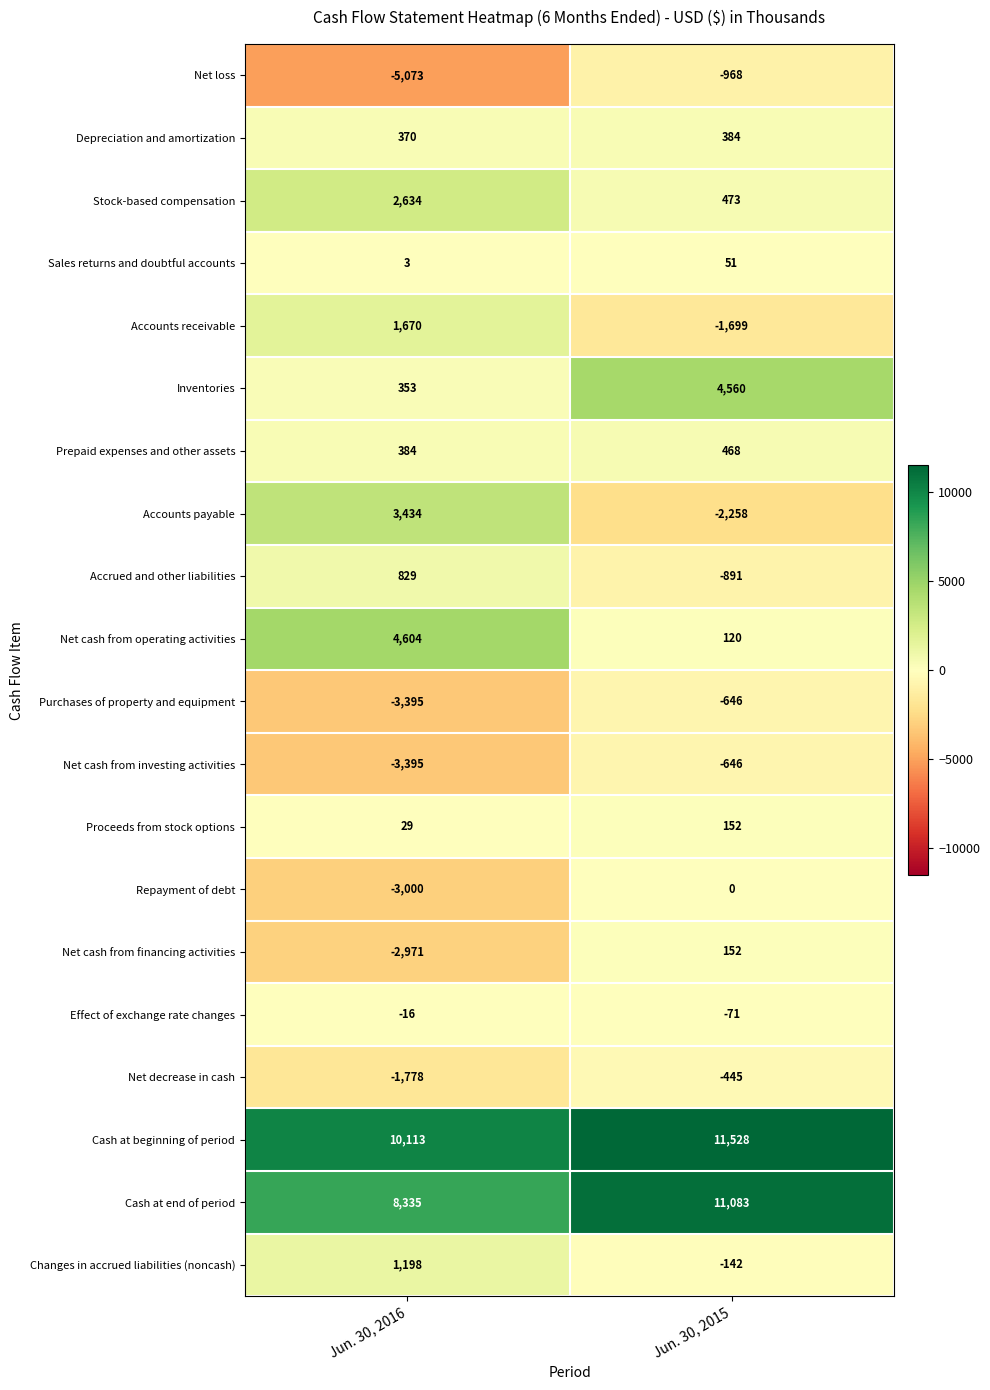

What is the total value across all series at Jun. 30, 2015?

21205